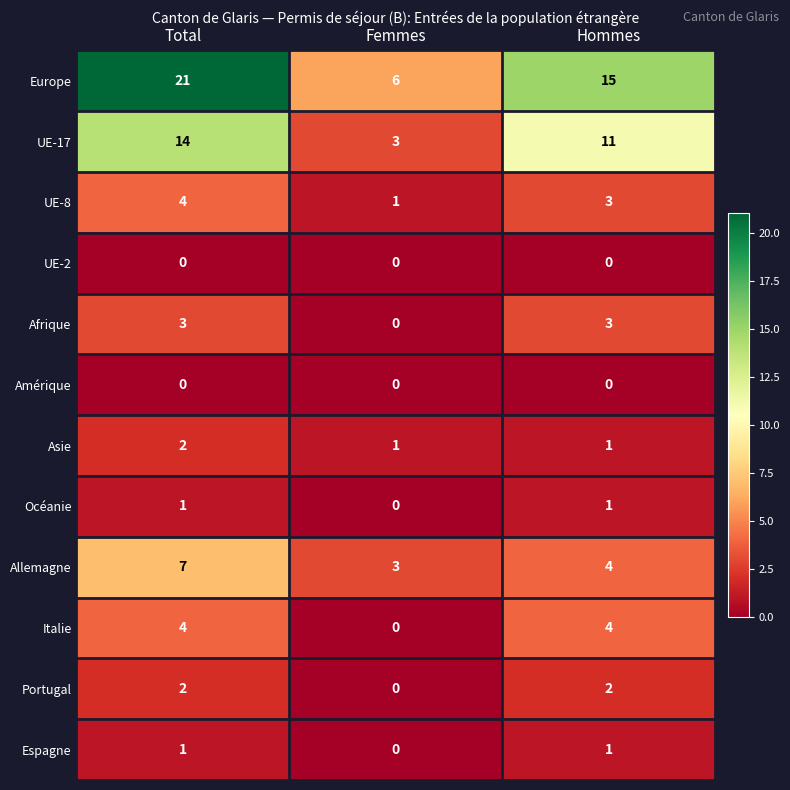

At how many categories does at least one series exceed 13?

2